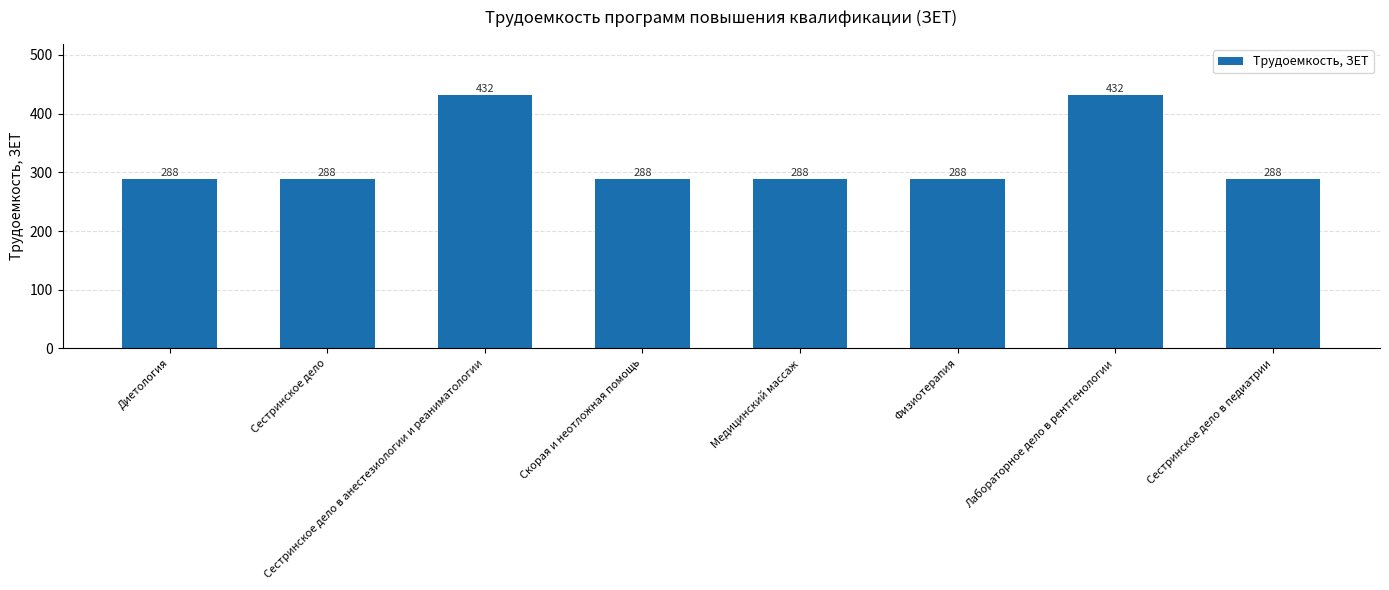

Count the number of values greater than 288.

2